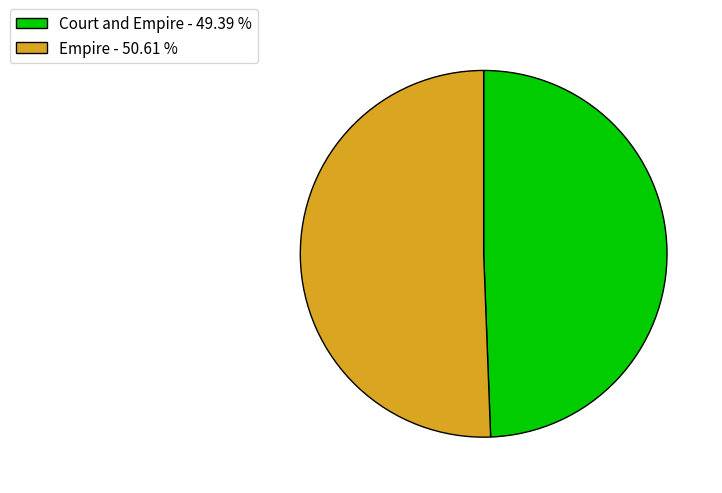

Rank the categories by value from highest to lowest.

Empire, Court and Empire